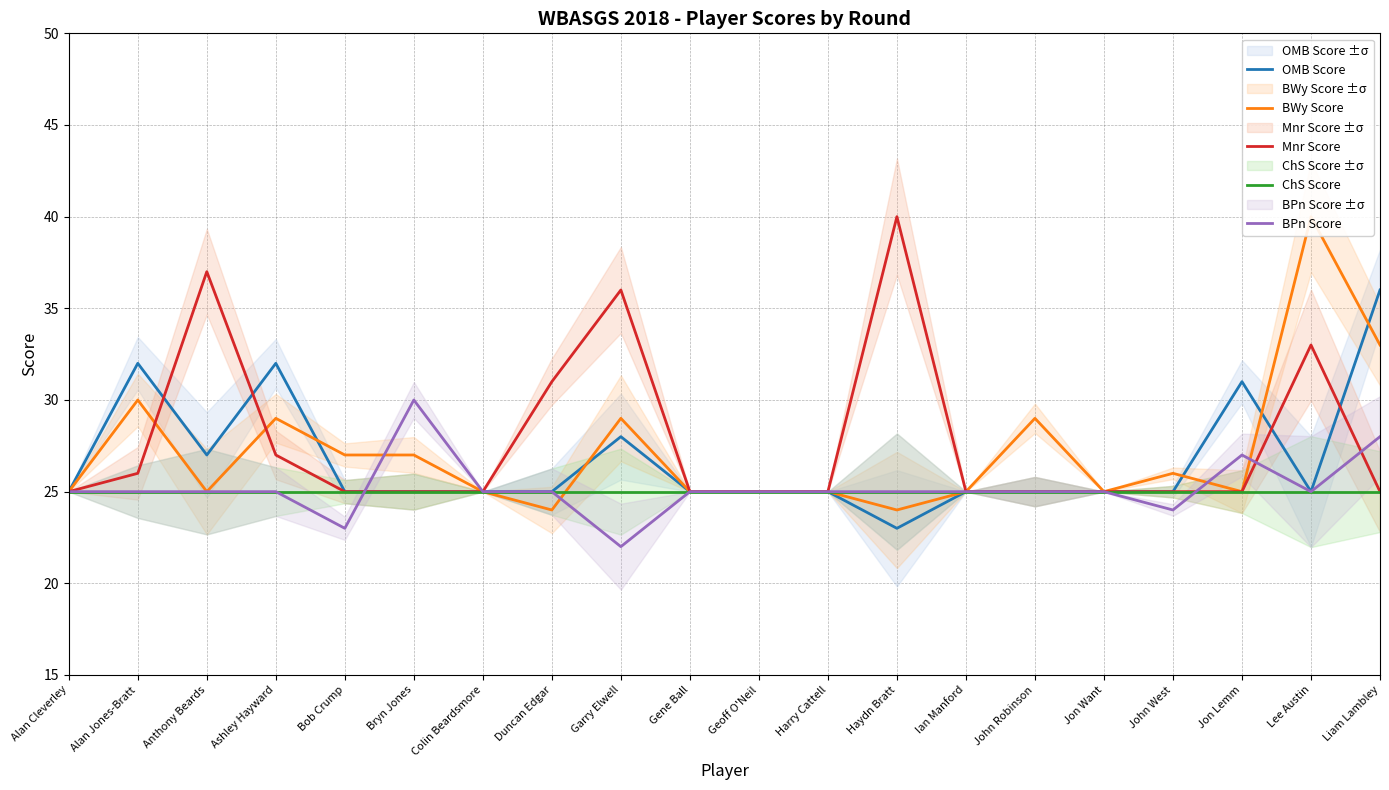

Is this an area chart (filled region under the line)?

No